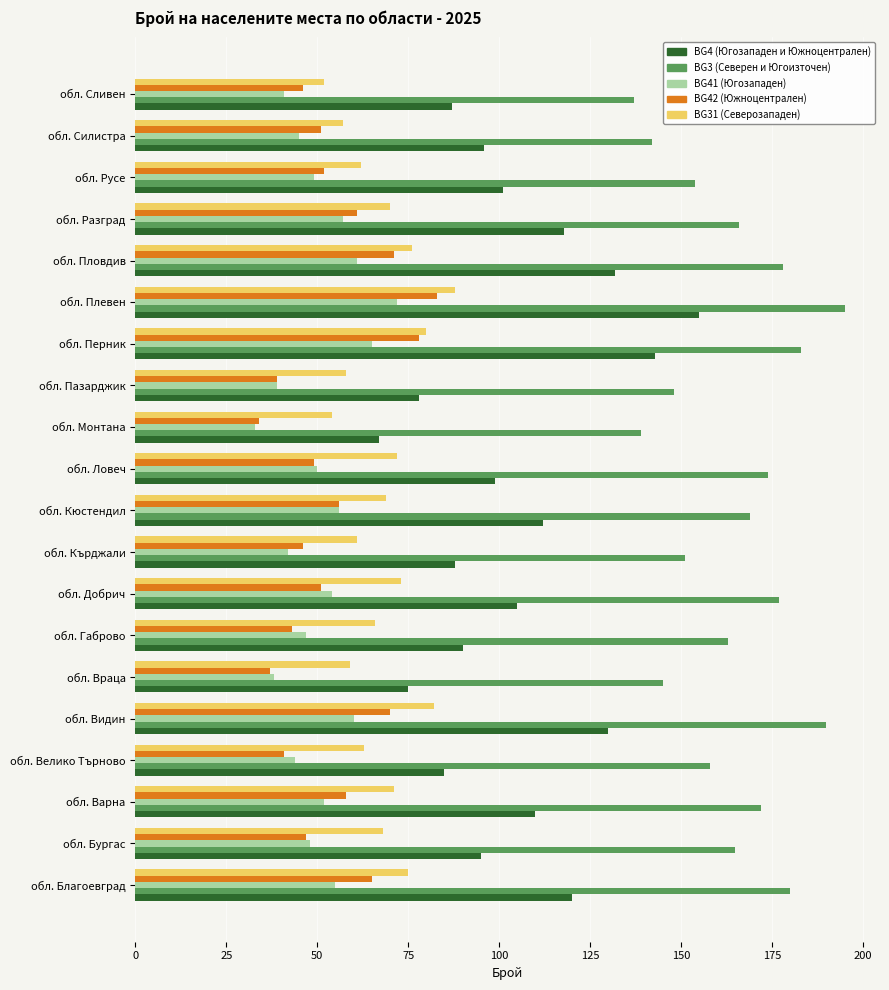

At which category does the chart reach its peak across all series?

обл. Плевен